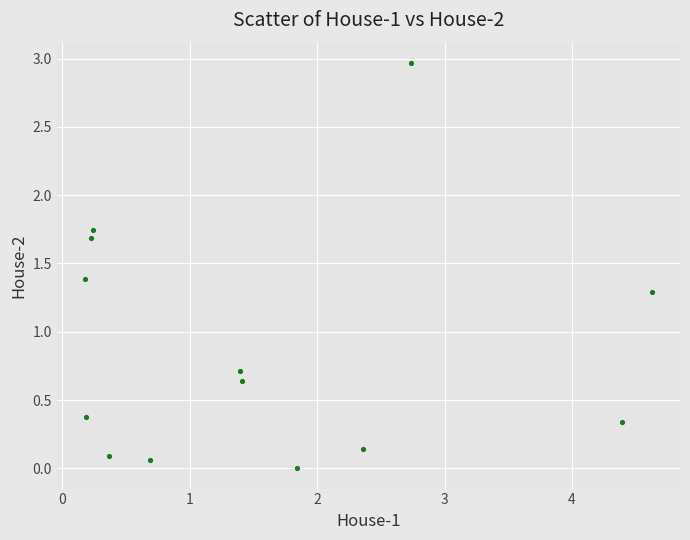

What is the range of X values (max minus min)?

4.4